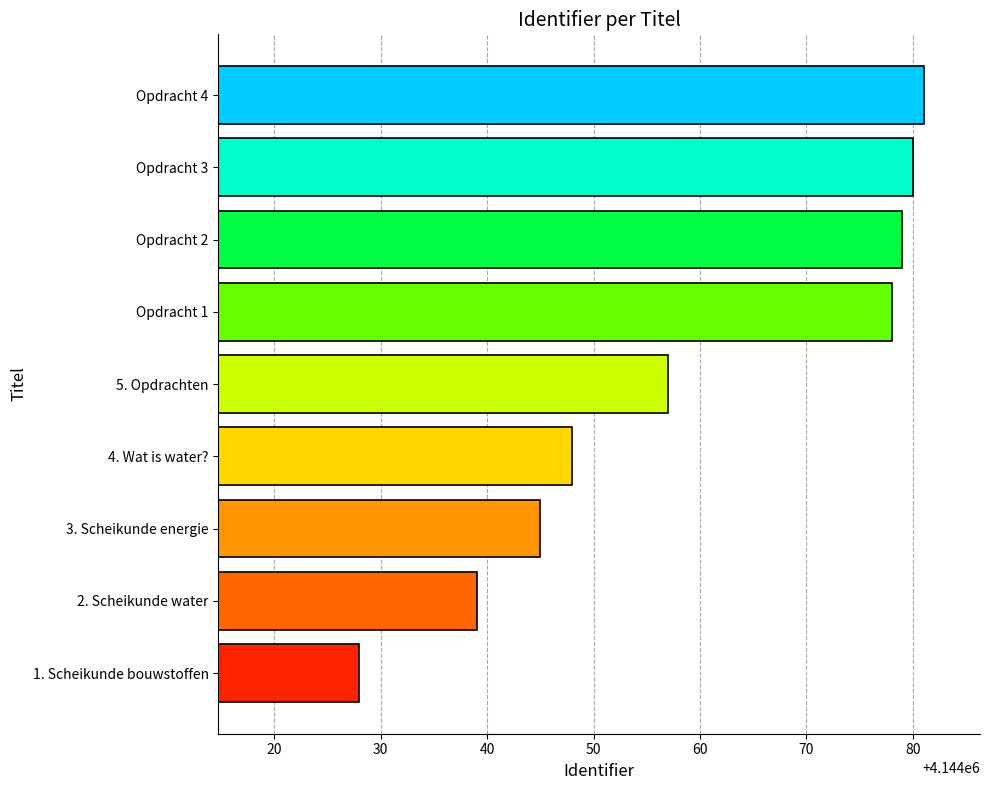

Reading top to bottom, what are all the values shown in this chart?

Opdracht 4=4144081	Opdracht 3=4144080	Opdracht 2=4144079	Opdracht 1=4144078	5. Opdrachten=4144057	4. Wat is water?=4144048	3. Scheikunde energie=4144045	2. Scheikunde water=4144039	1. Scheikunde bouwstoffen=4144028